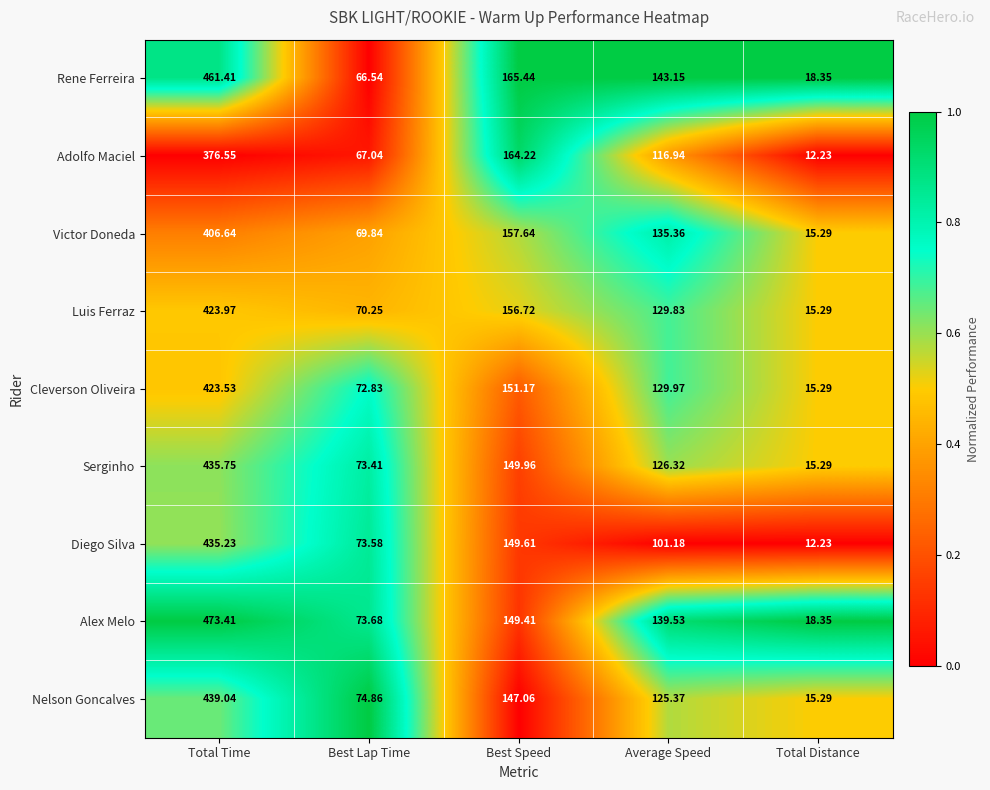

Rank the categories by Rene Ferreira value from lowest to highest.

Total Distance, Best Lap Time, Average Speed, Best Speed, Total Time